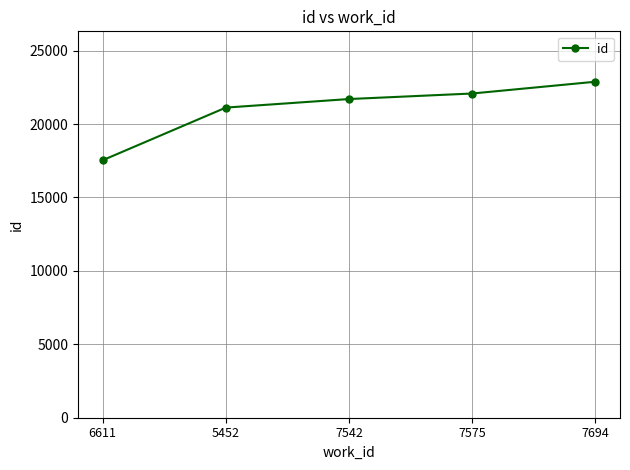

Rank the categories by value from highest to lowest.

7694, 7575, 7542, 5452, 6611